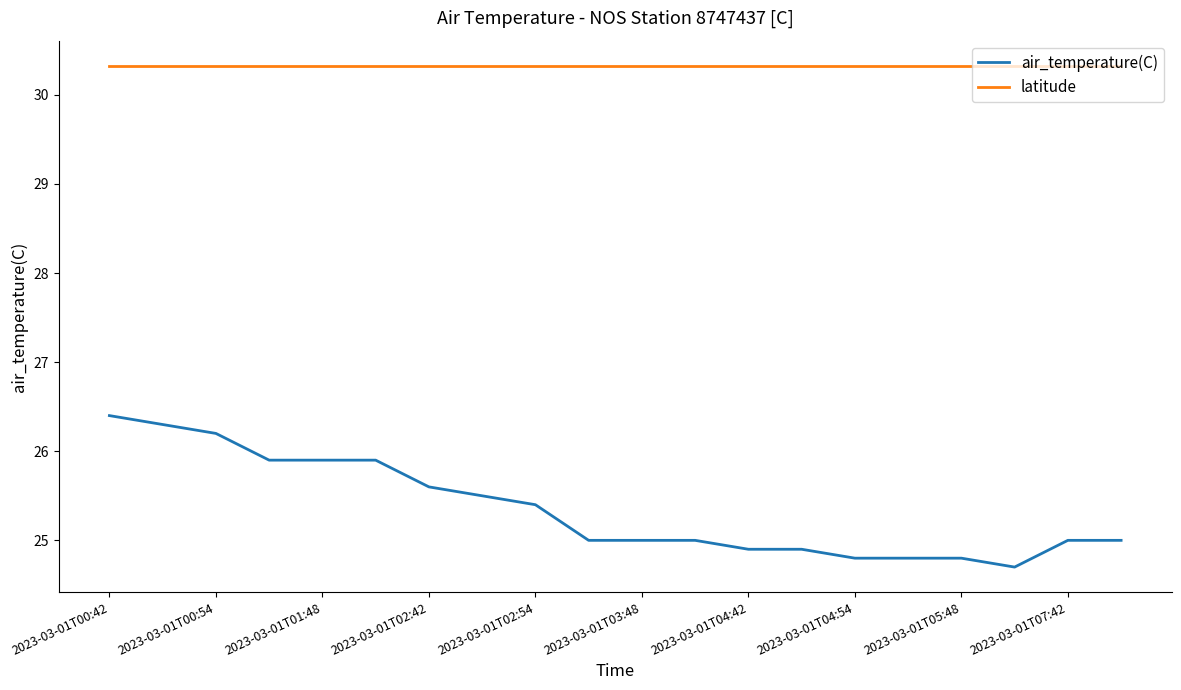

True or false: air_temperature(C) and latitude cross at least once.

False